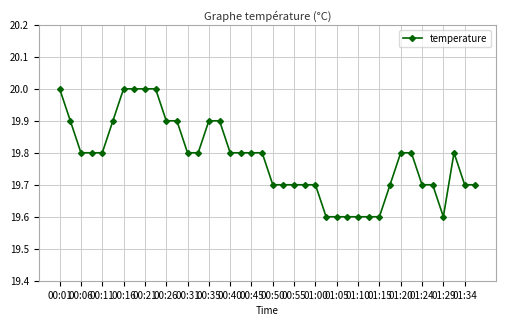

What is the difference between the maximum and second lowest values?

0.4